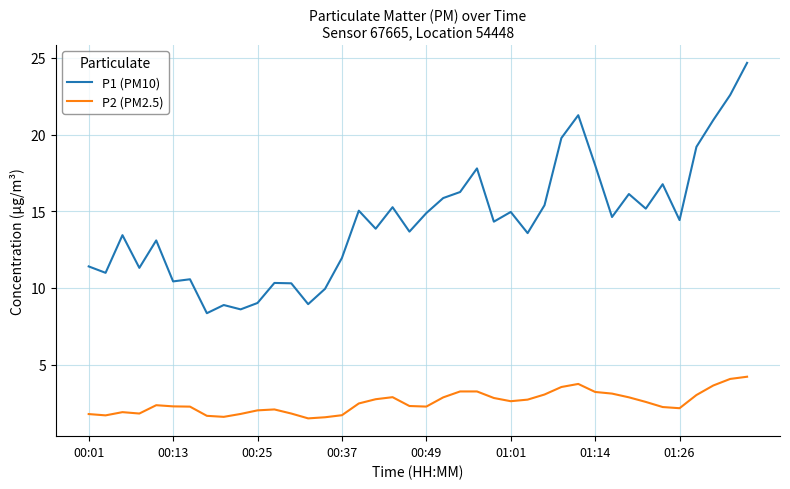

True or false: P2 (PM2.5) and P1 (PM10) cross at least once.

False